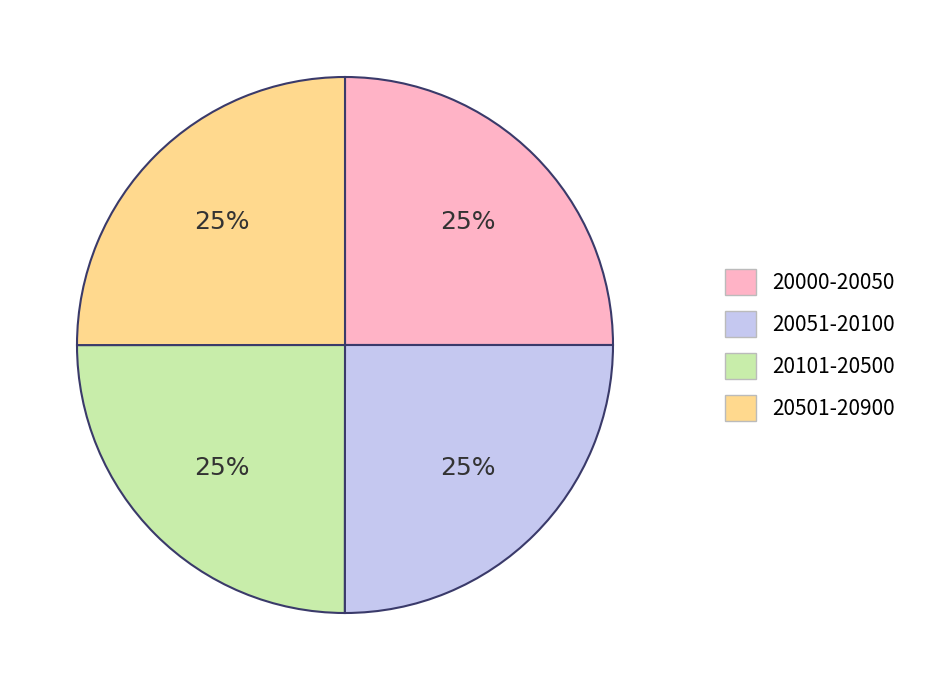

Does any single category account for the majority?

No